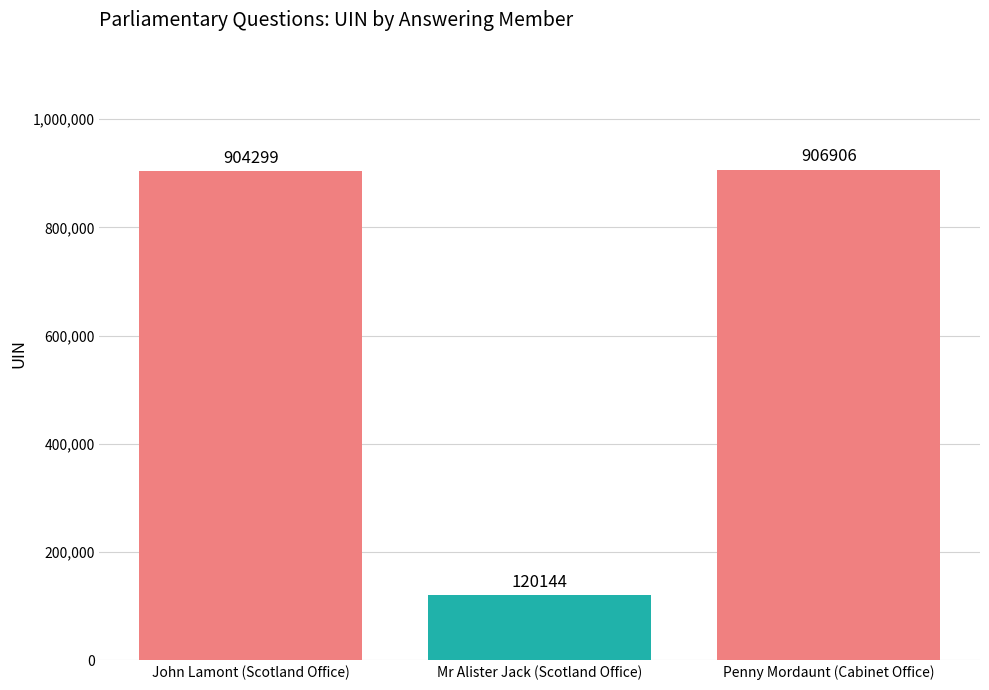

What is the change in value from John Lamont (Scotland Office) to Mr Alister Jack (Scotland Office)?

-784155